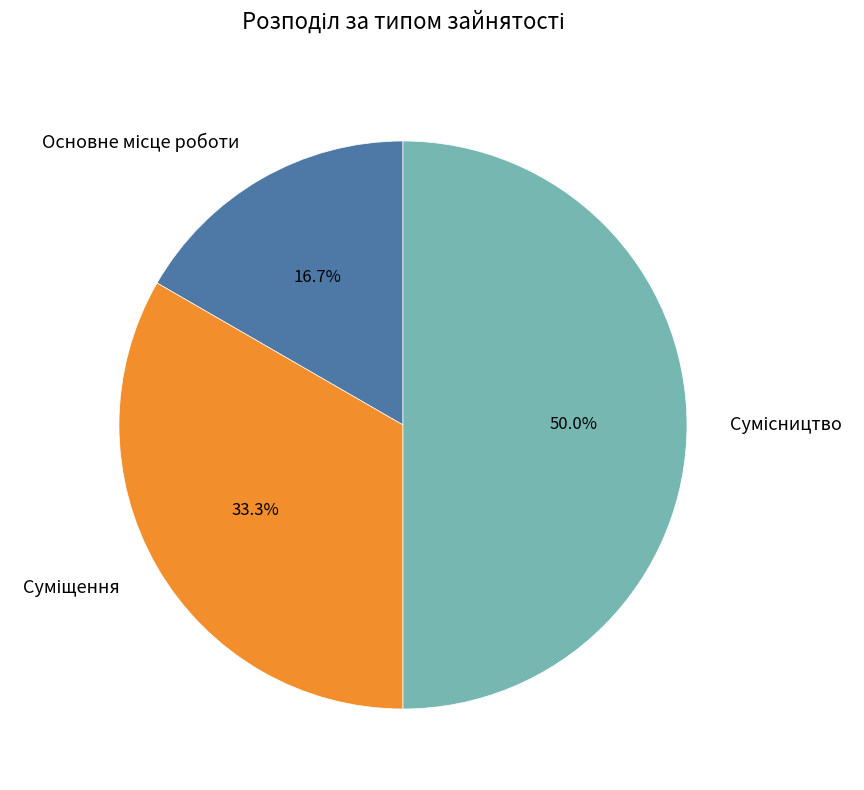

The Суміщення slice represents 40% of the pie. True or false?

False